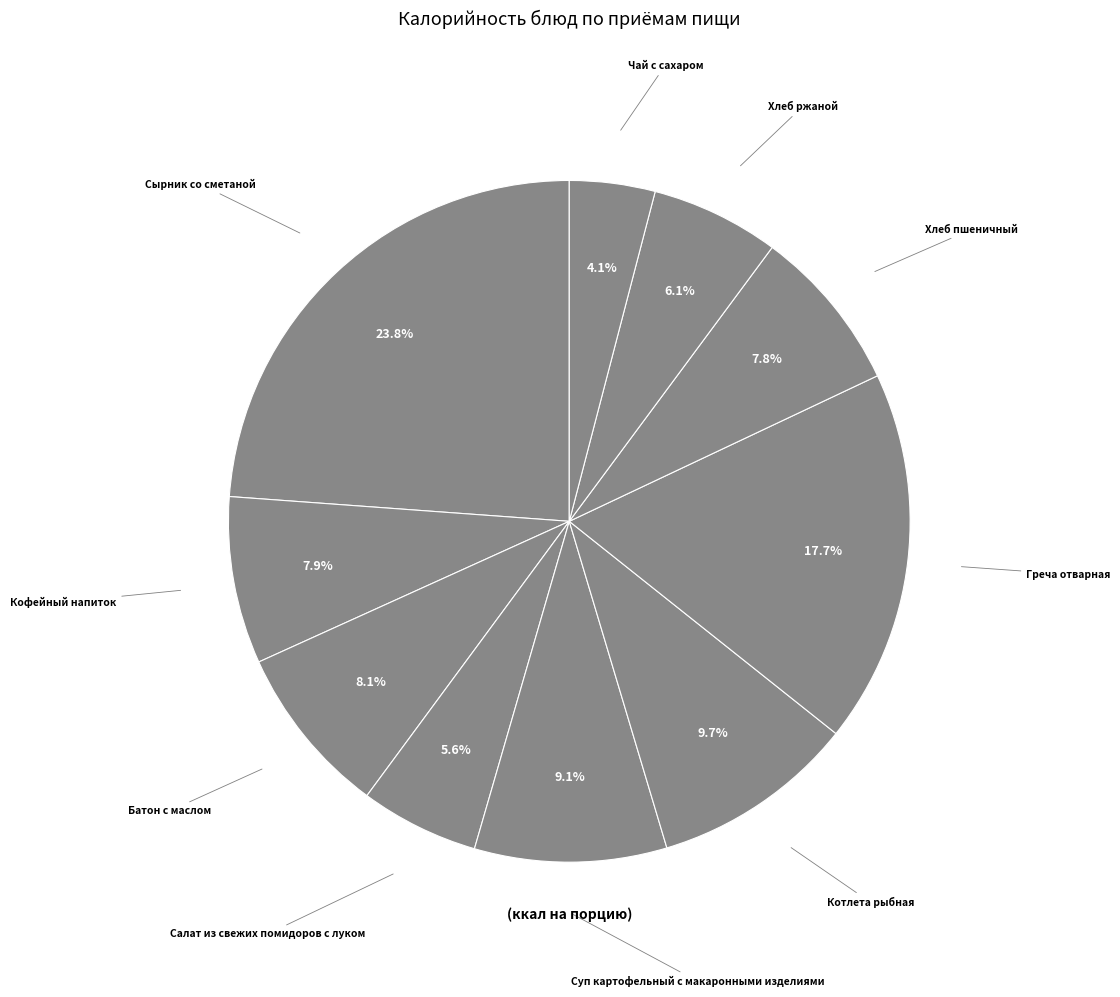

Approximately how many times larger is the value at Хлеб пшеничный compared to Сырник со сметаной?

0.3